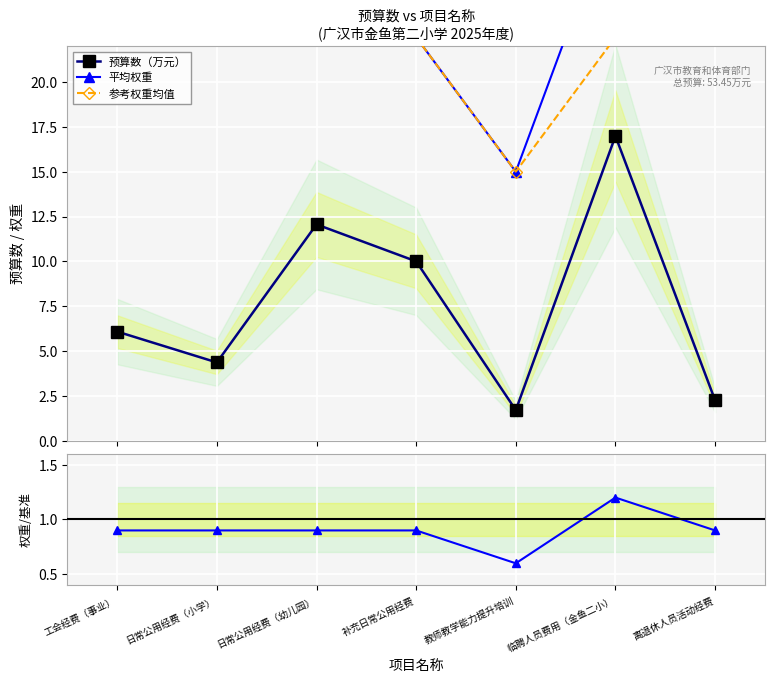

At which category is the sum across all series the highest?

临聘人员费用（金鱼二小）